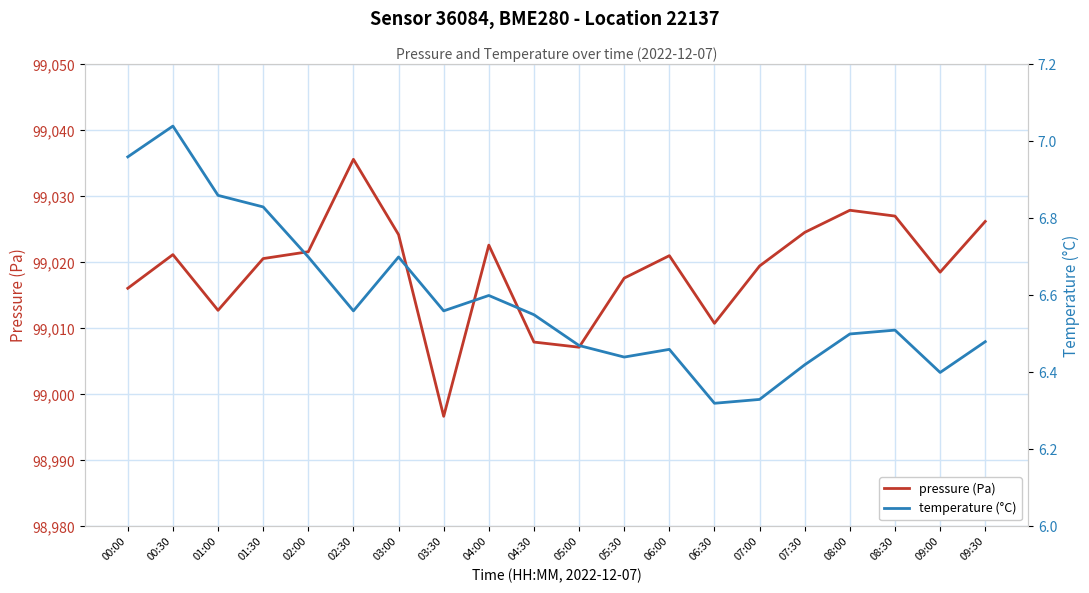

Reading right to left, what are all the values shown in this chart?

pressure (Pa): 99026.2	99018.5	99027.0	99027.9	99024.6	99019.5	99010.8	99021.0	99017.6	99007.2	99007.9	99022.6	98996.7	99024.2	99035.6	99021.6	99020.6	99012.8	99021.2	99016.1
temperature (°C): 6.5	6.4	6.5	6.5	6.4	6.3	6.3	6.5	6.4	6.5	6.5	6.6	6.6	6.7	6.6	6.7	6.8	6.9	7.0	7.0